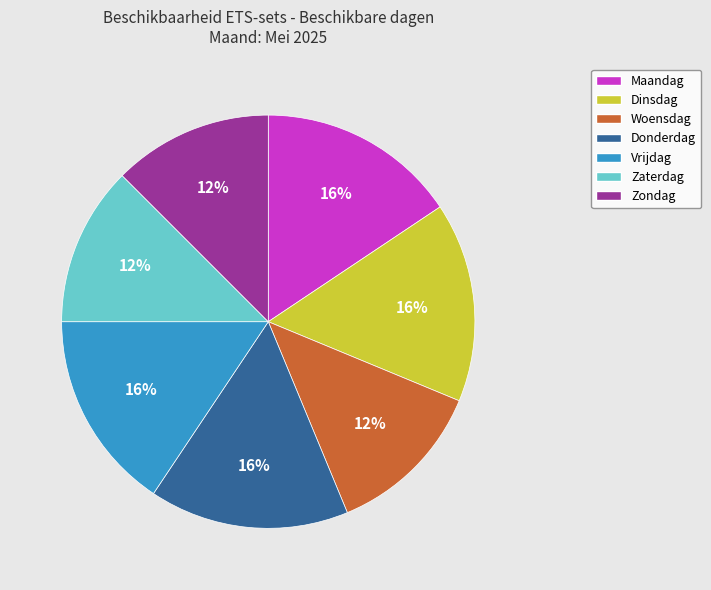

To the nearest percent, what is the average slice percentage?

14%